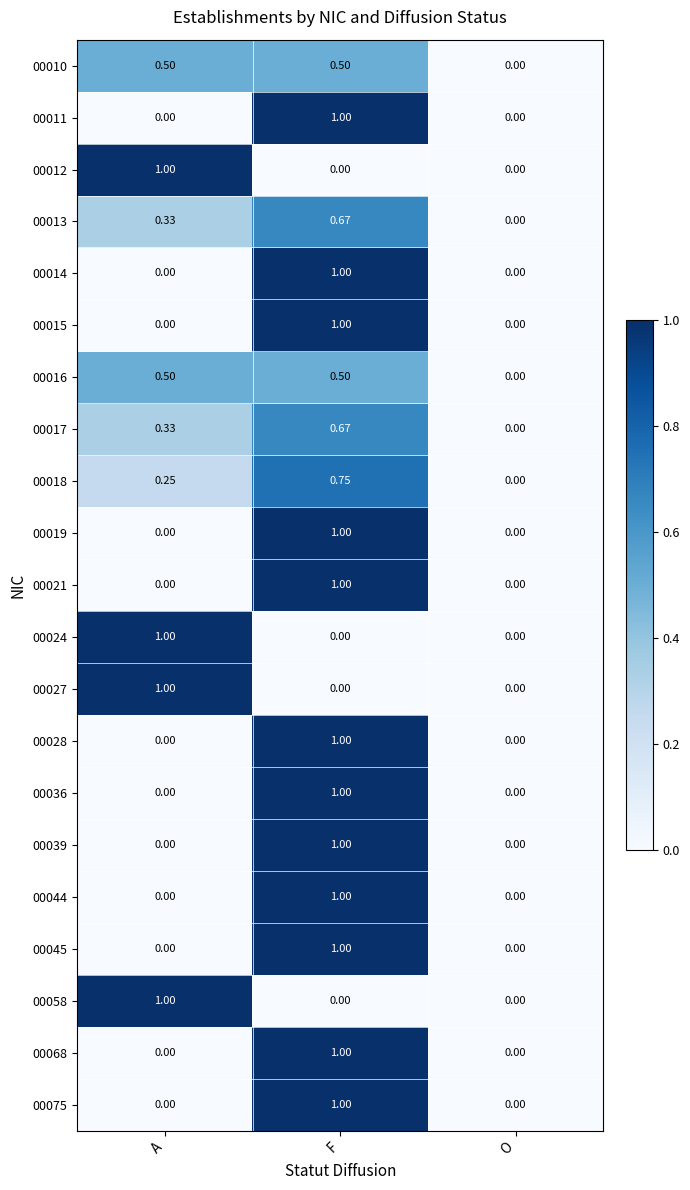

What is the spread (max minus min) of values at A?

1.0